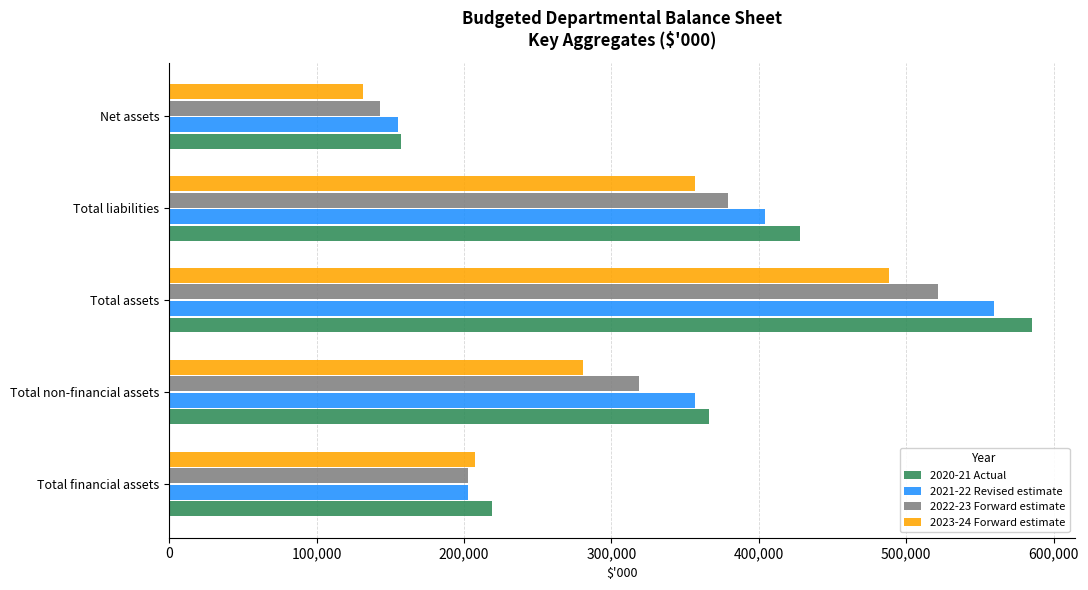

The value of 2023-24 Forward estimate at Total non-financial assets is 280785. True or false?

True